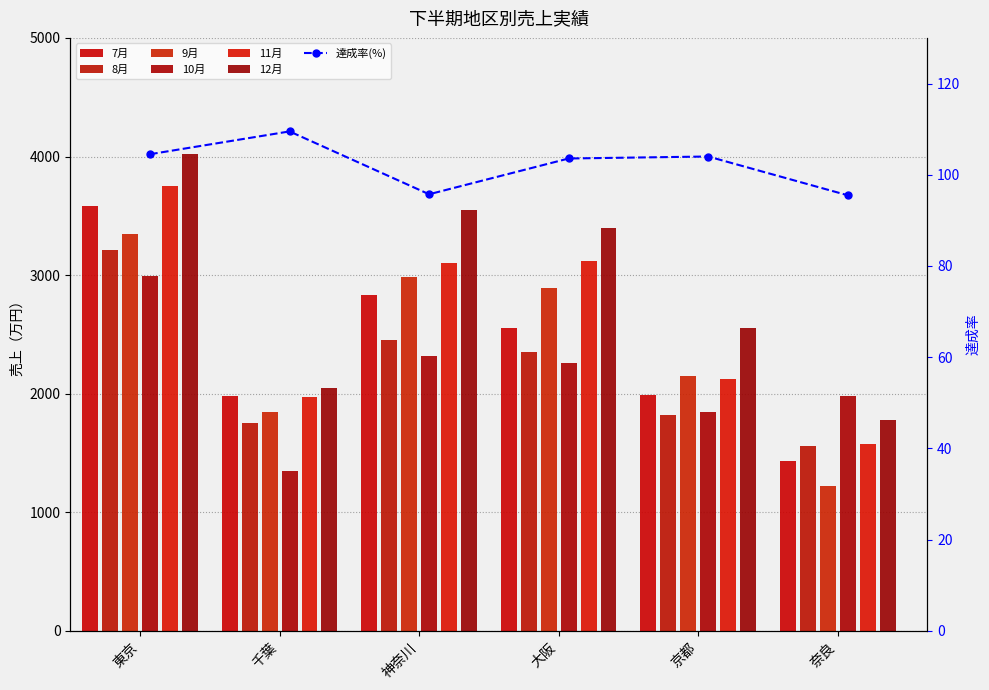

What is the sum of the 11月 values at 奈良 and 東京?

5330